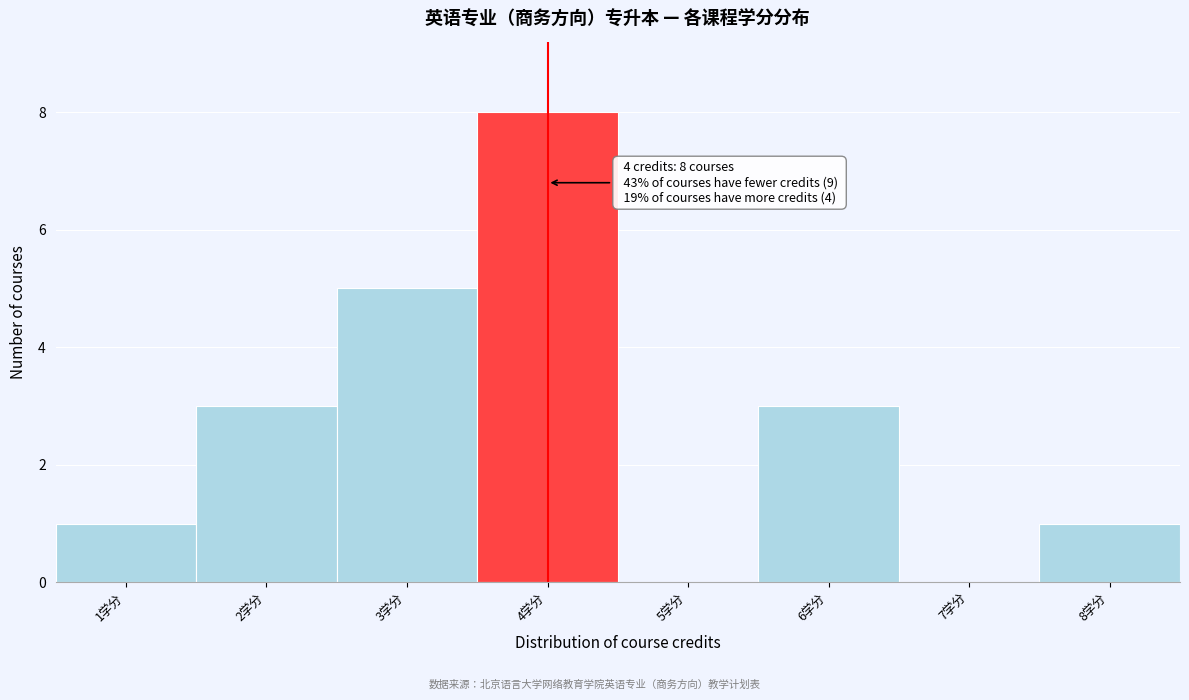

Reading left to right, what are all the values shown in this chart?

1学分=1	2学分=3	3学分=5	4学分=8	5学分=0	6学分=3	7学分=0	8学分=1